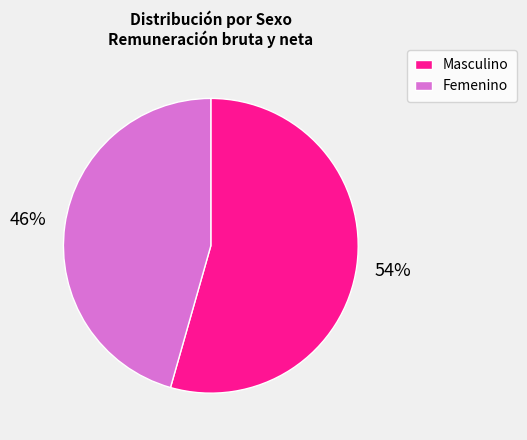

Which has a higher value, Femenino or Masculino?

Masculino